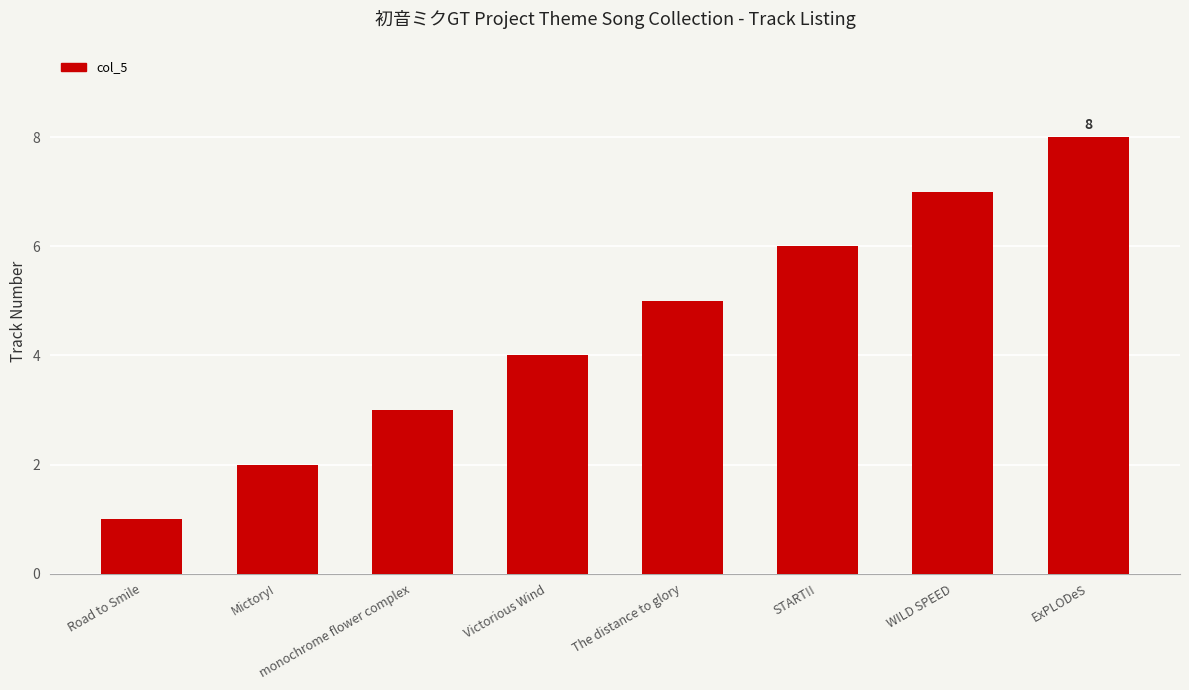

What is the label of the 1st bar from the left?

Road to Smile